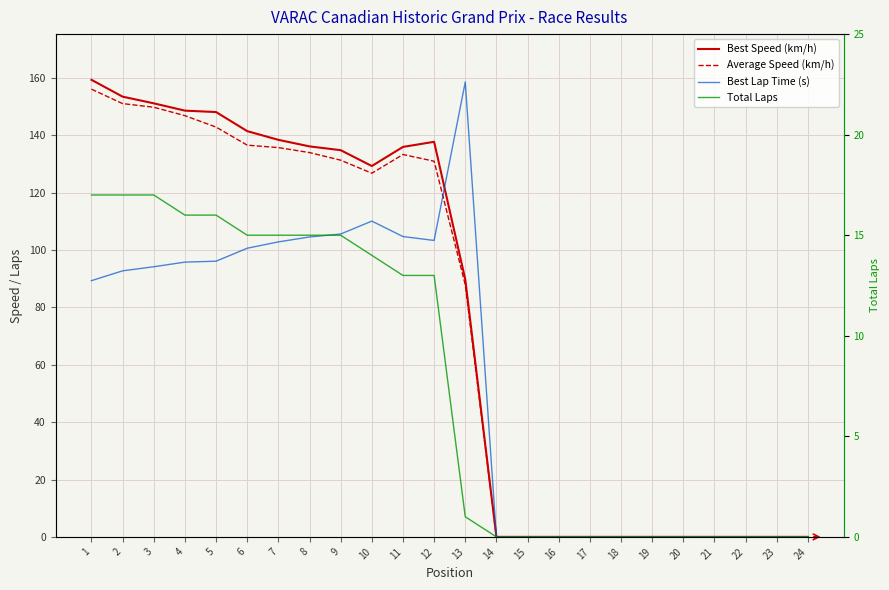

How many series are shown in this chart?

4